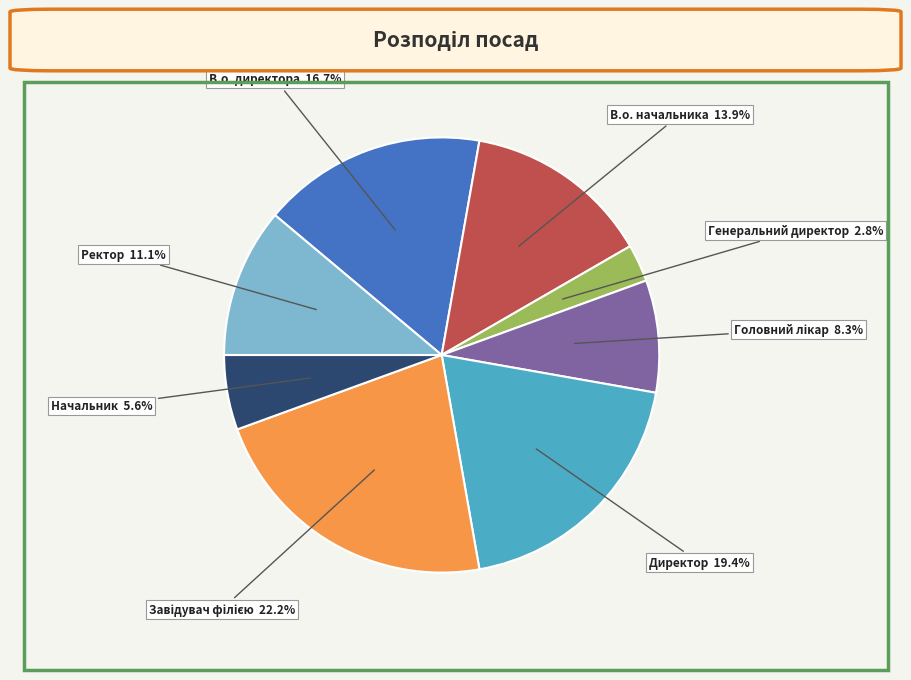

Is there a majority slice in this chart?

No